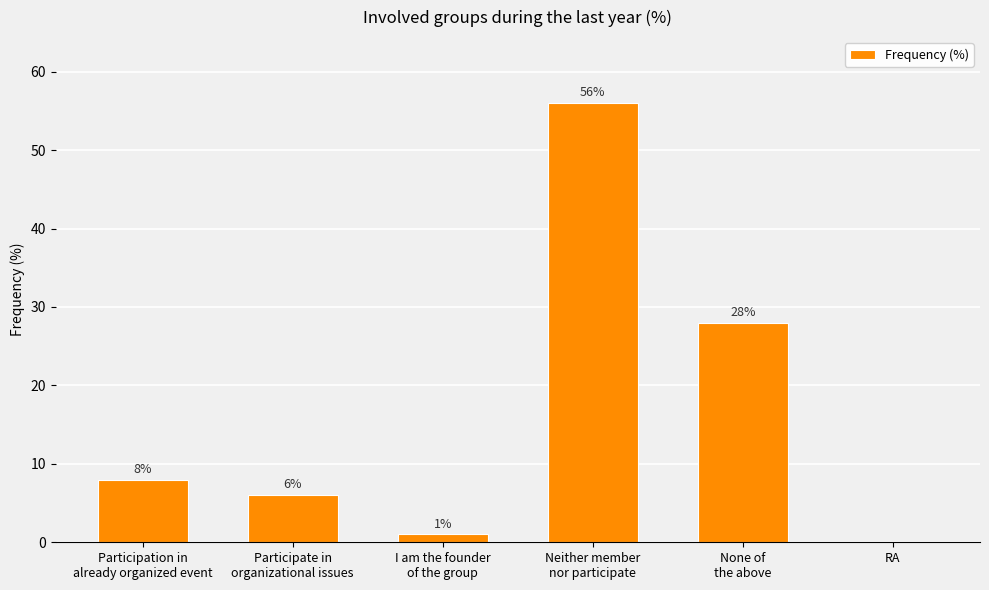

What is the sum of the values at RA and None of
the above?

28